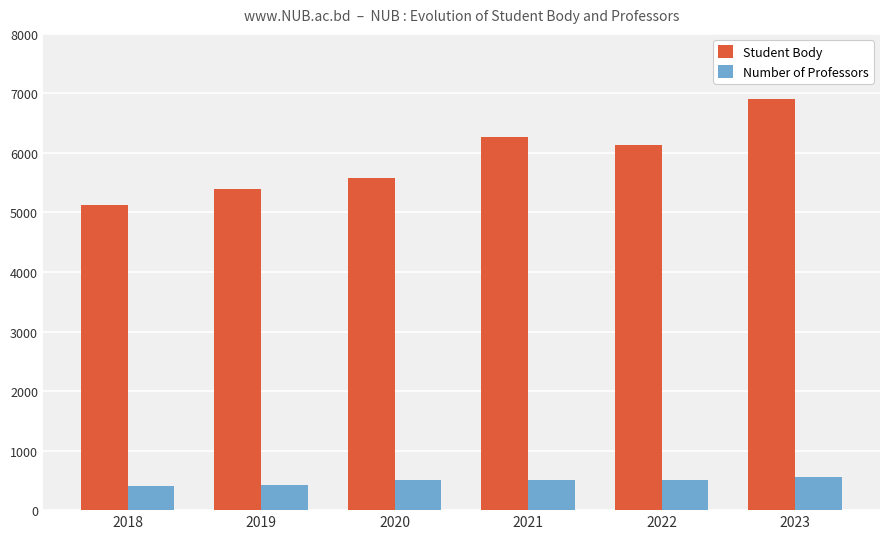

Are the bars grouped side by side (vs. stacked)?

Yes